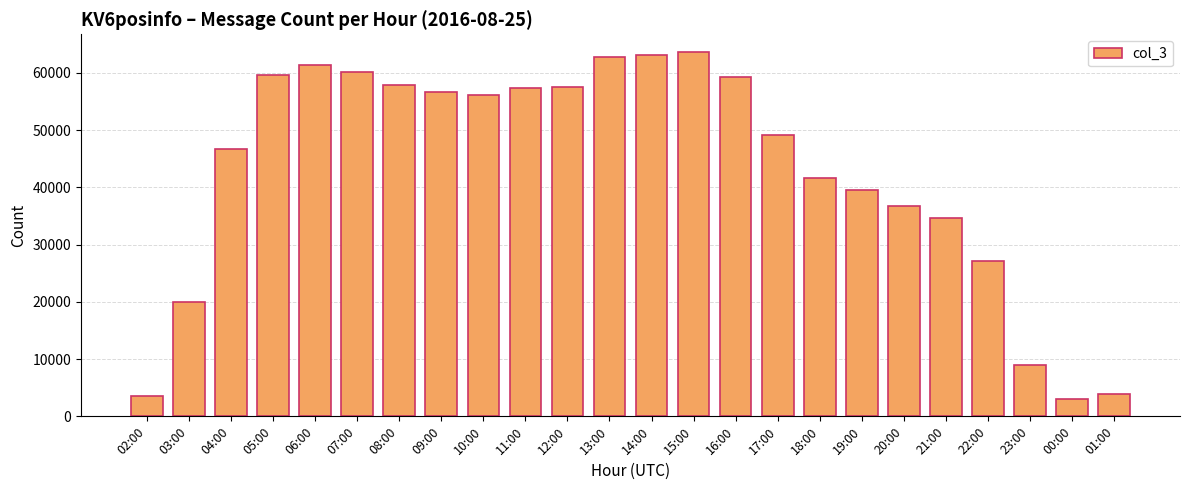

True or false: the data shows 41671 at 18:00.

True